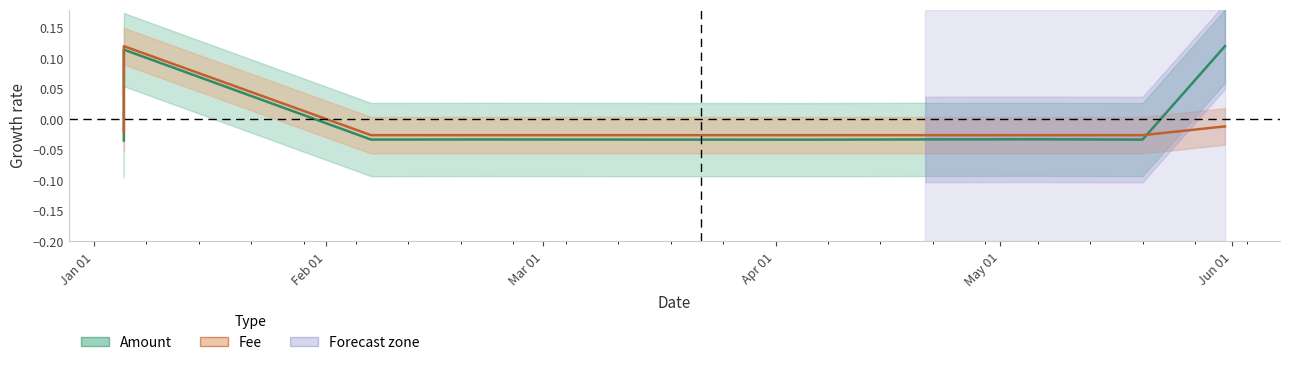

How many values in the Fee series are below 0?

10